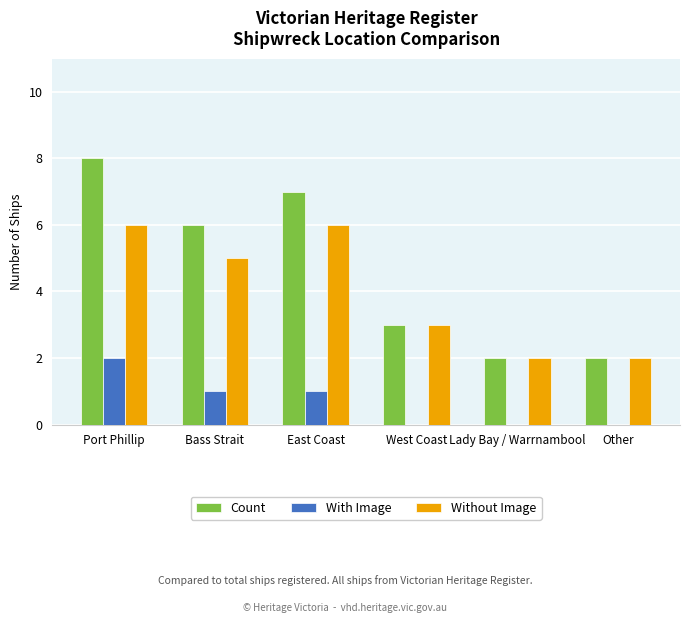

What is the sum of all Count values?

28